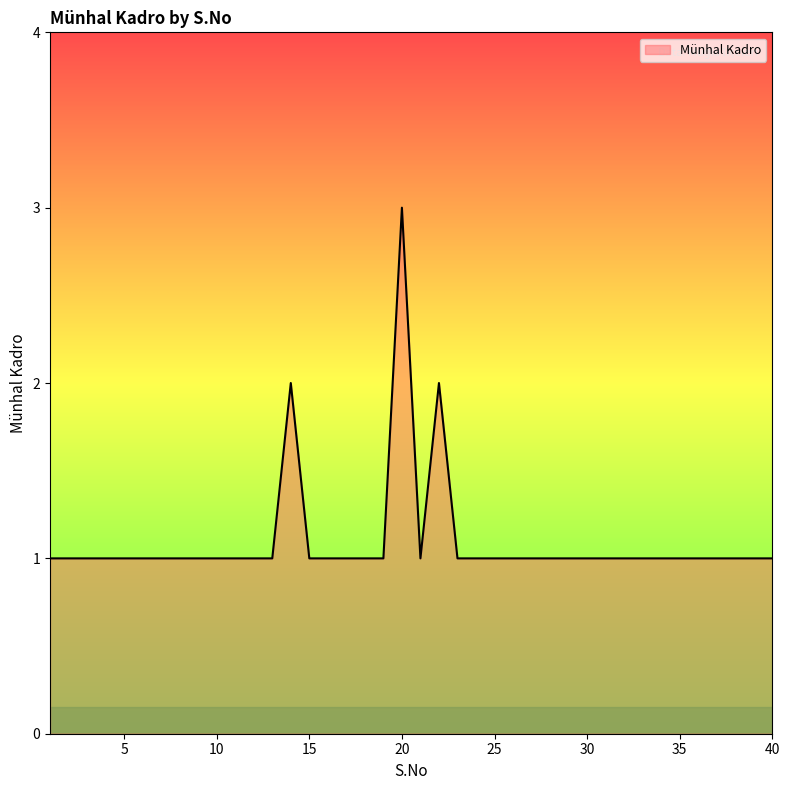

What is the maximum value shown in the chart?

3